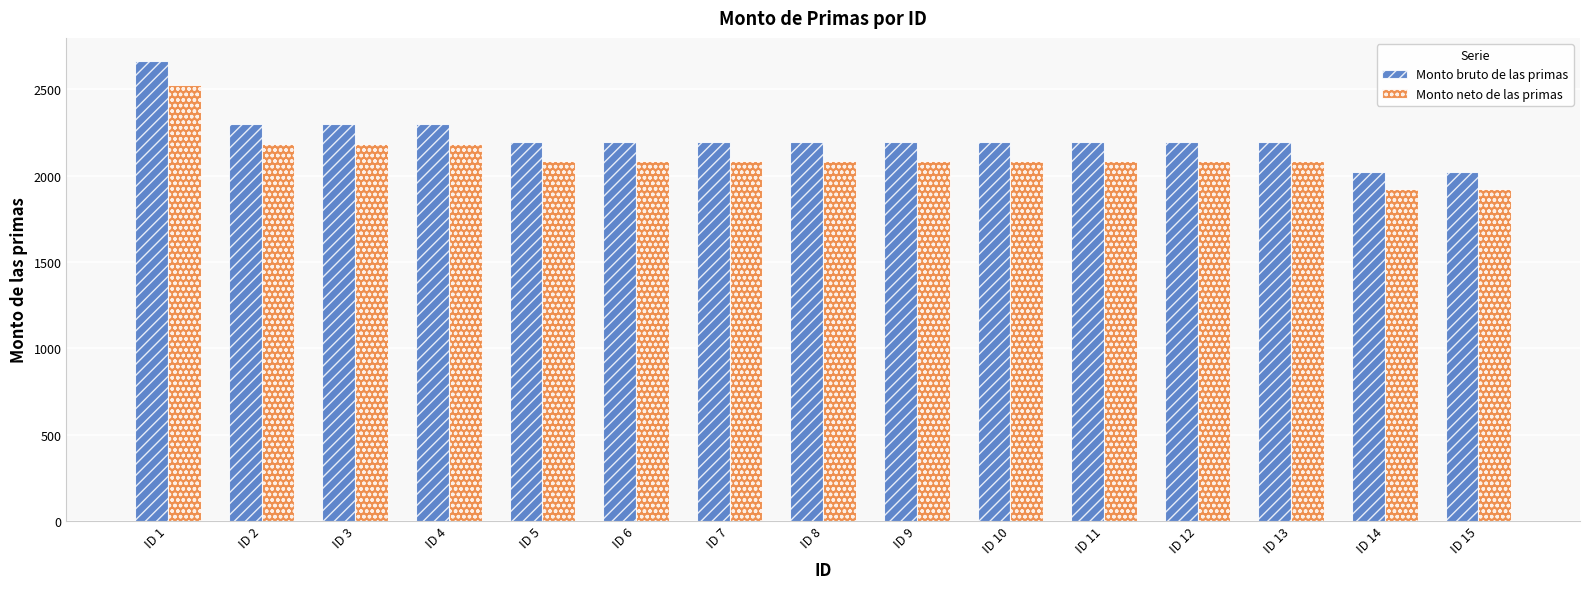

What is the total value across all series at ID 11?

4276.0